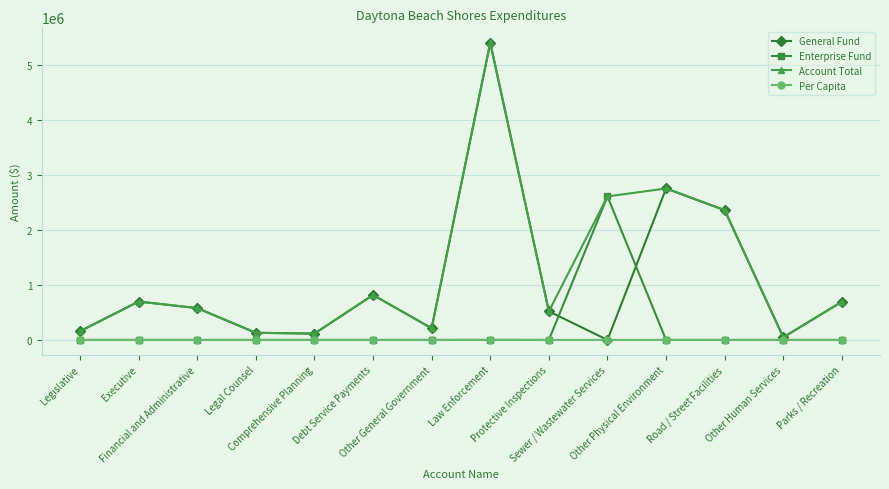

What is the label of the 9th point from the right?

Debt Service Payments